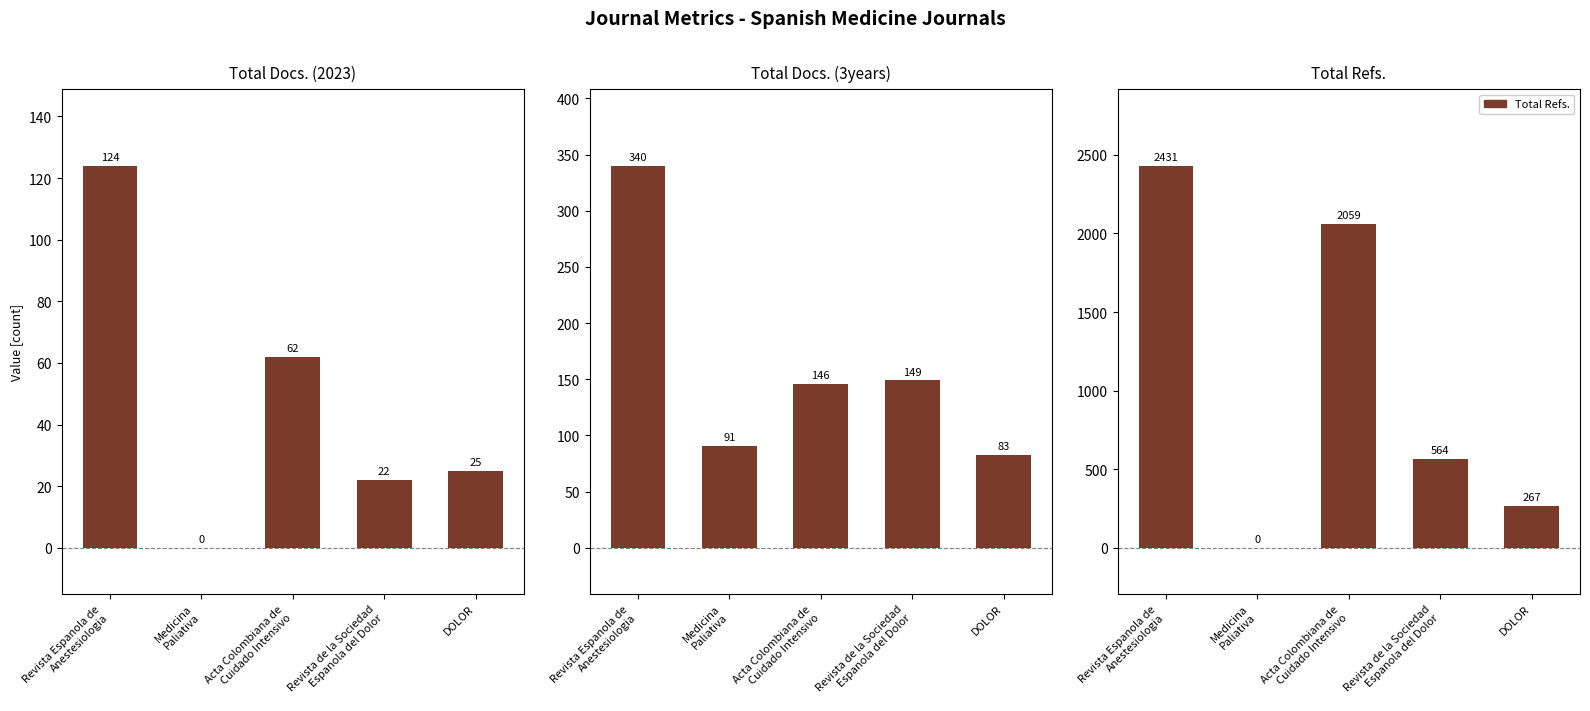

What is the maximum value shown in the chart?

2431